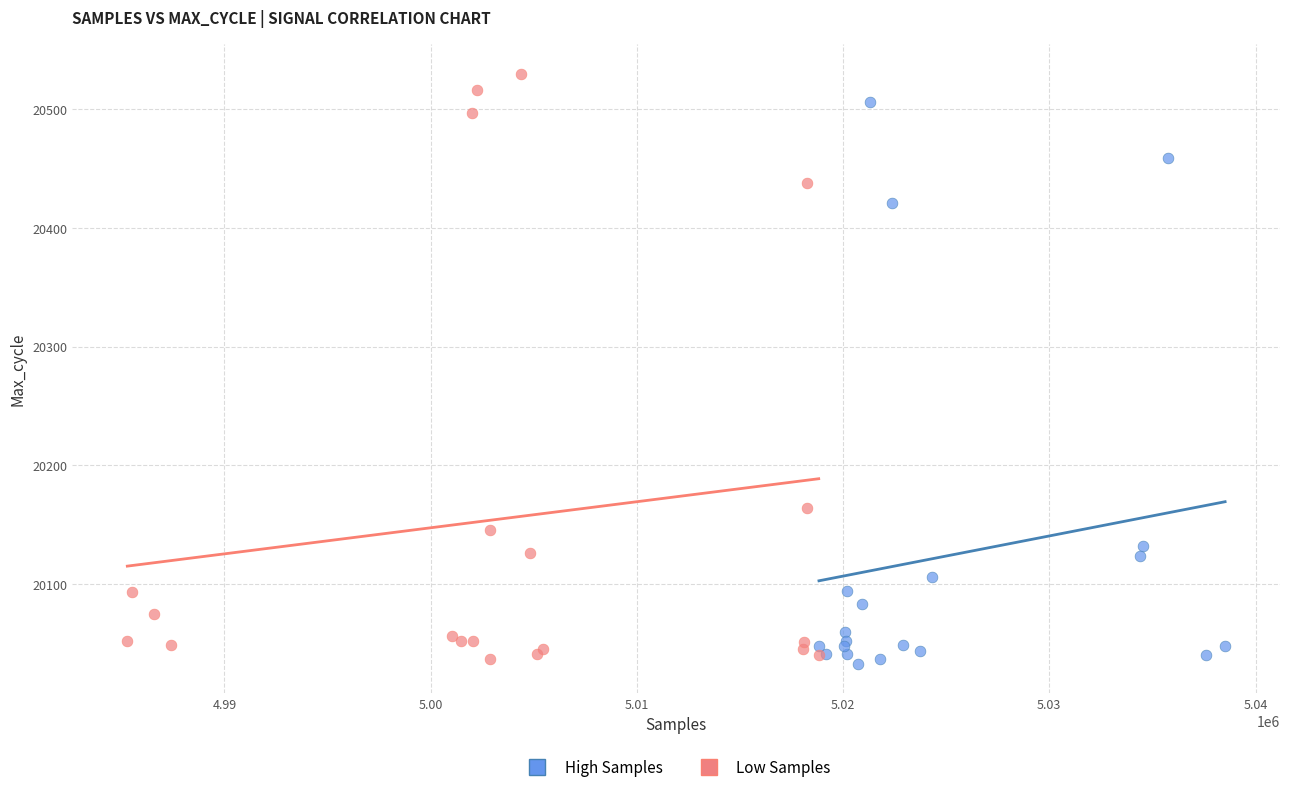

Which series reaches the maximum Y coordinate?

Low Samples